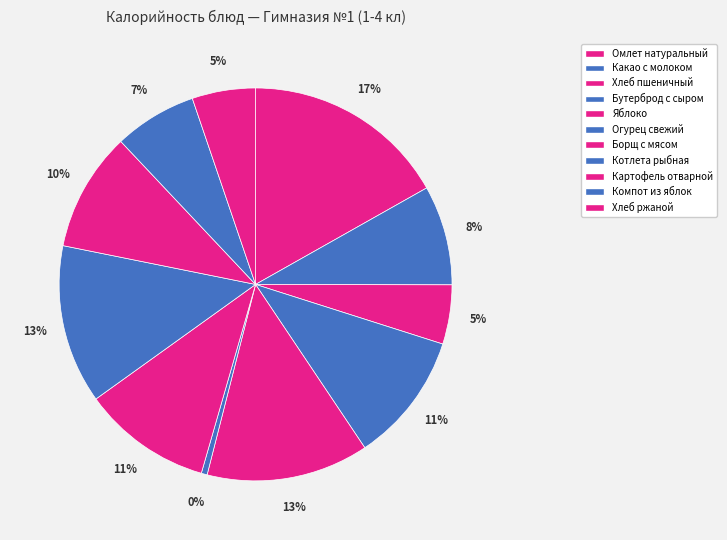

What percentage is the Омлет натуральный slice, to the nearest percent?

17%